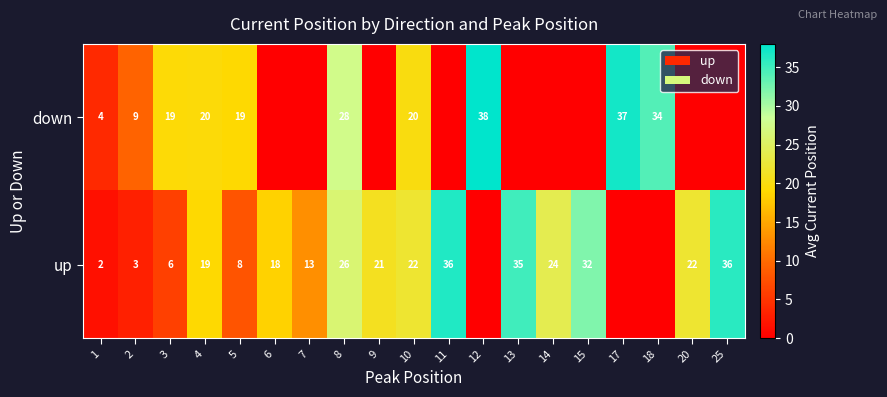

What is the sum of the up values at 6 and 1?

20